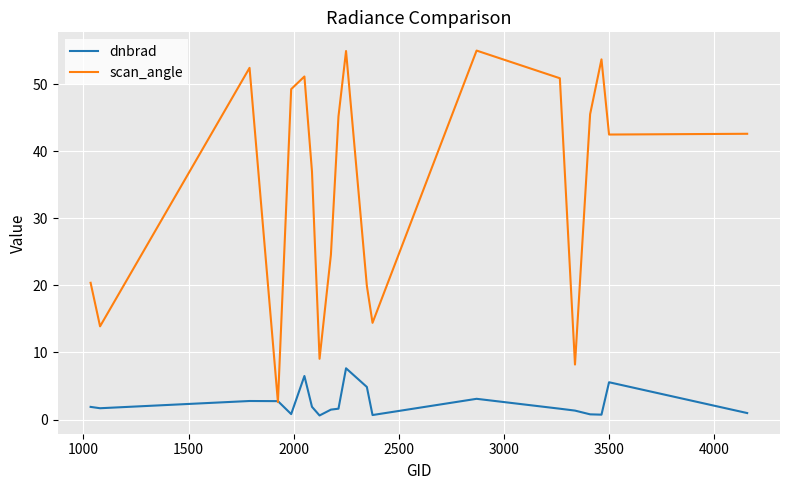

Which series has the largest range (max minus min)?

scan_angle